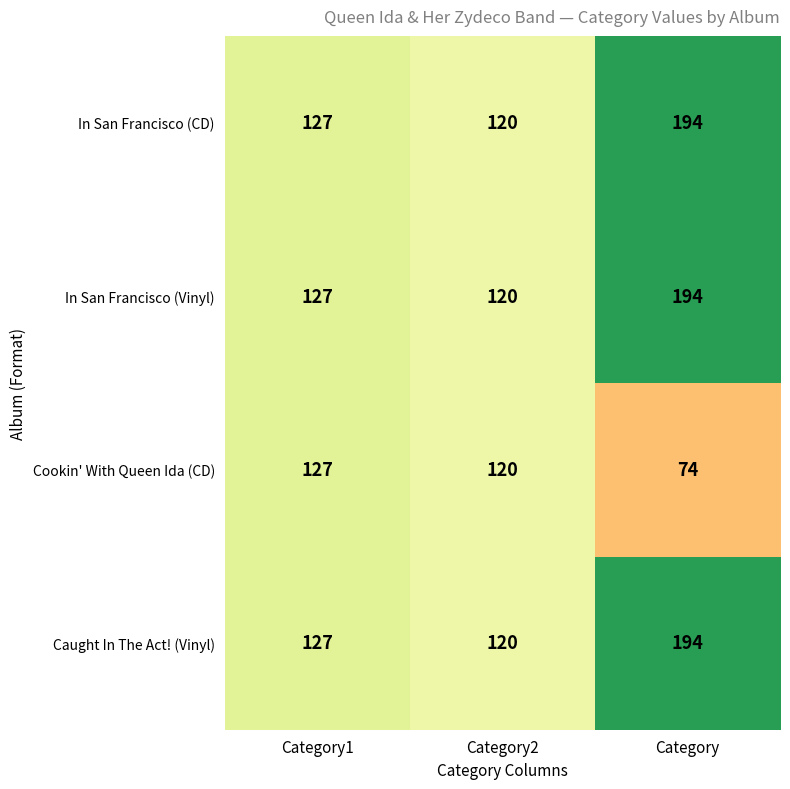

What is the difference between the highest and lowest values at Category?

120